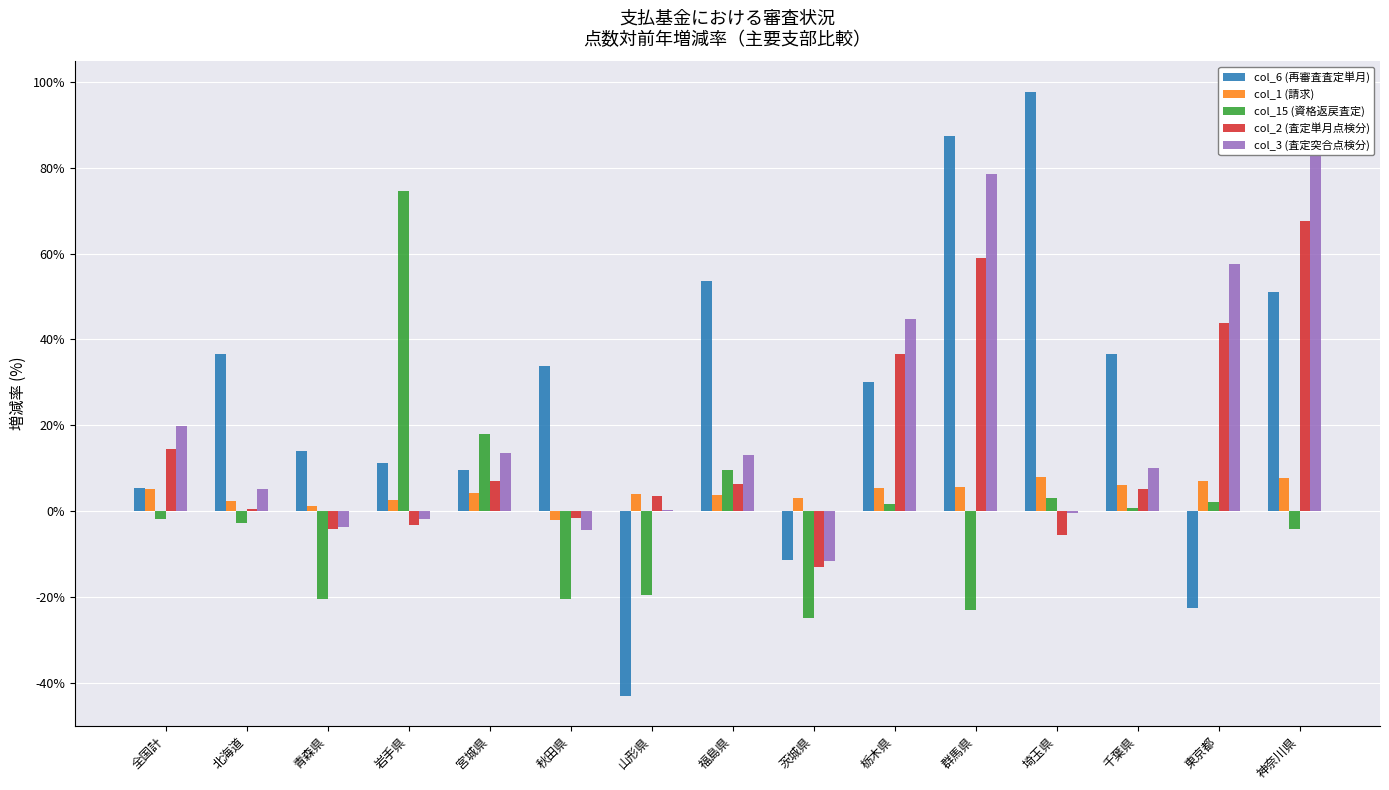

Is it true that col_6 (再審査査定単月) equals 17.2 at 栃木県?

False